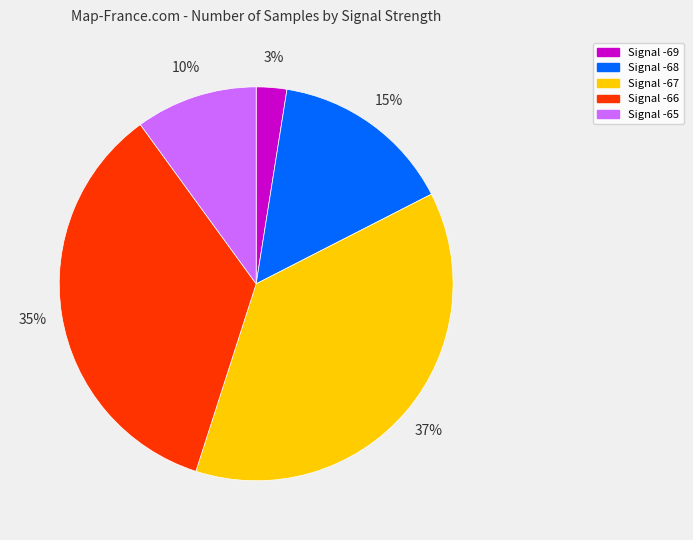

Is there a majority slice in this chart?

No